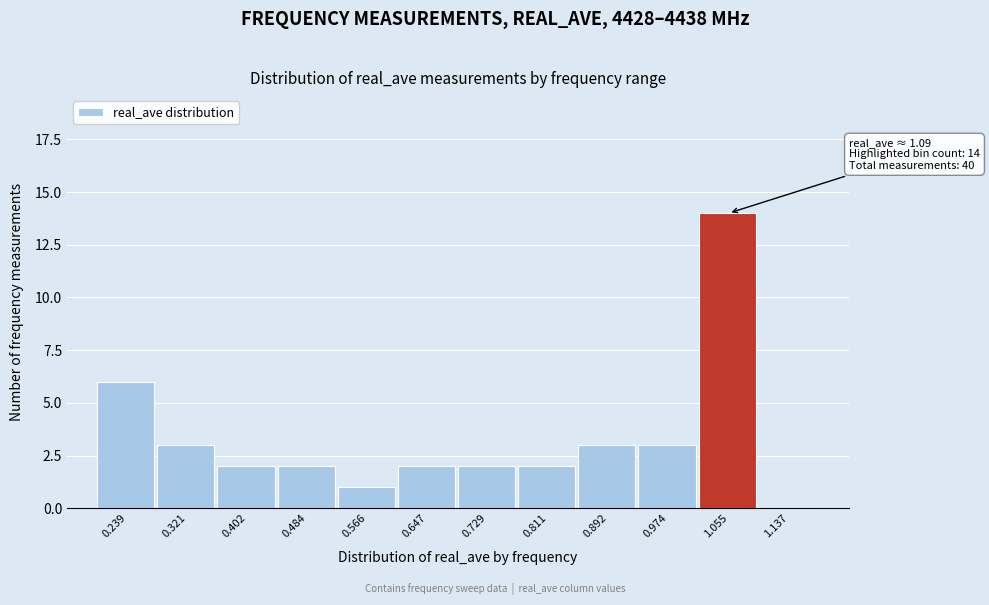

Reading left to right, list all the values displayed in this chart.

0.239=6	0.321=3	0.402=2	0.484=2	0.566=1	0.647=2	0.729=2	0.811=2	0.892=3	0.974=3	1.055=14	1.137=0